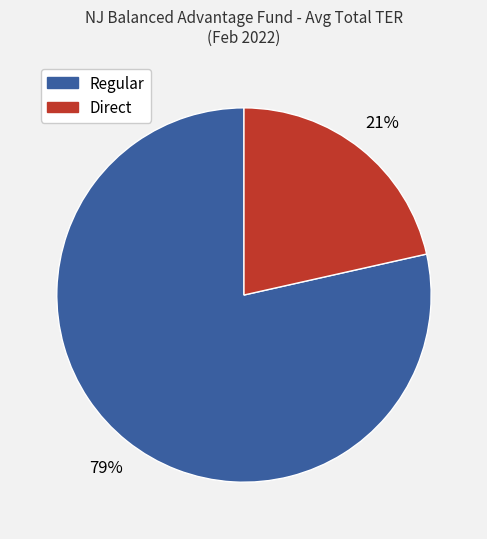

Rank the categories by value from lowest to highest.

Direct, Regular